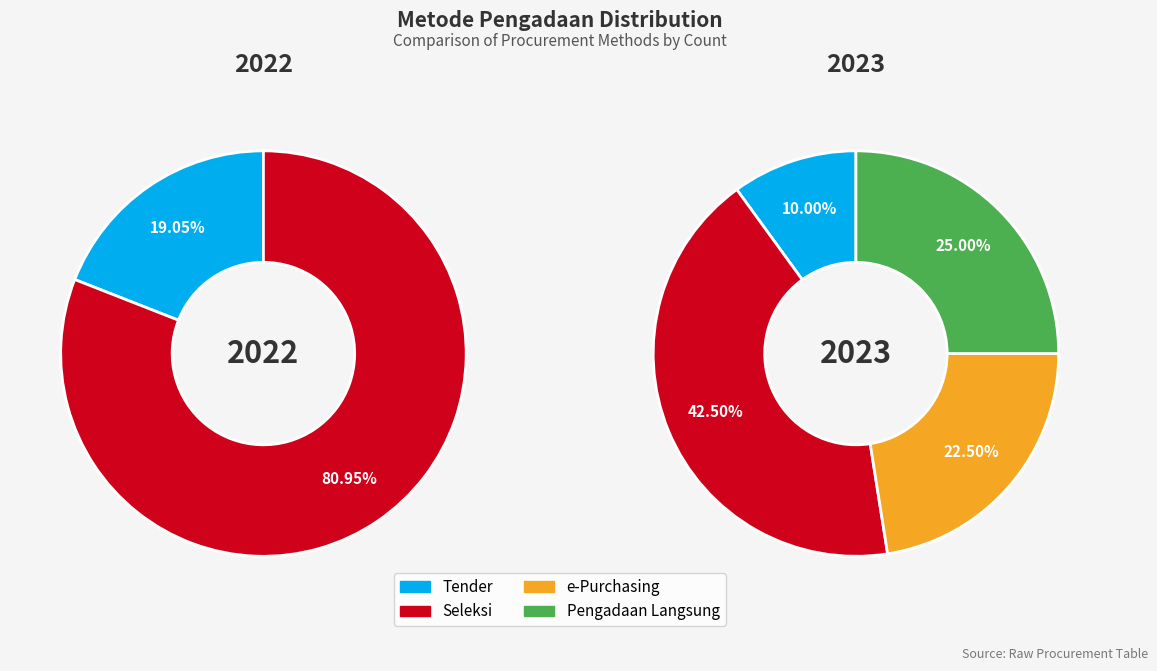

Does any single category account for the majority?

No